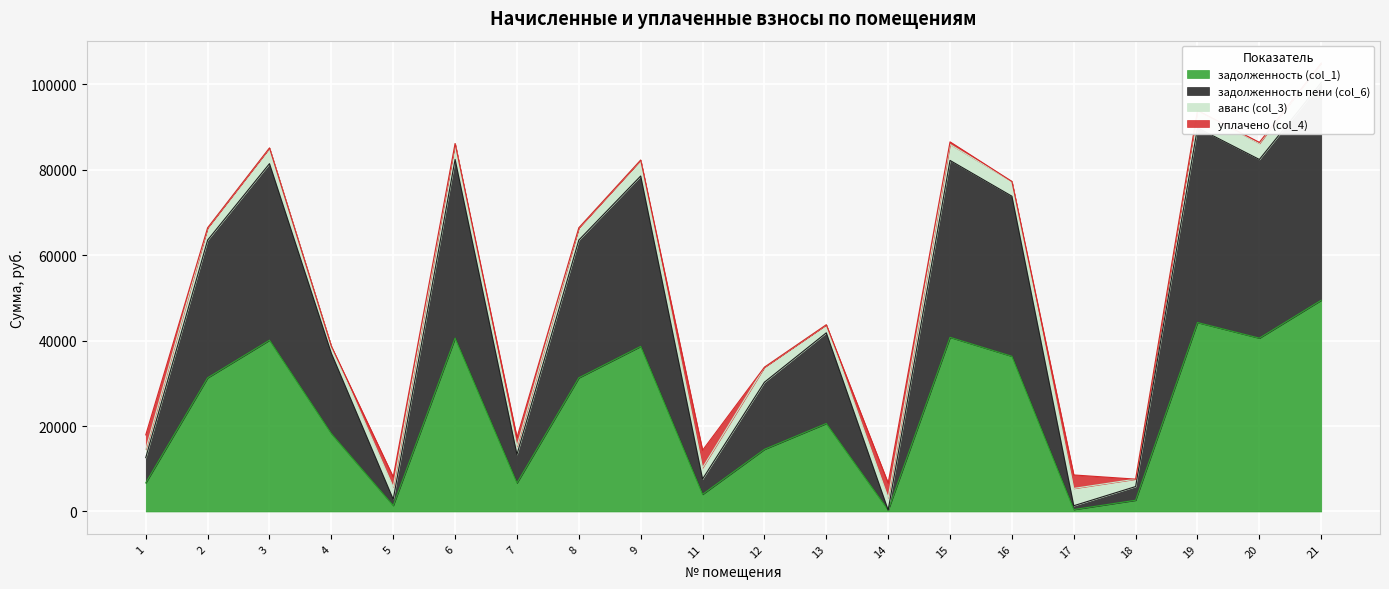

What is the highest value of the задолженность (col_1) series?

49455.5